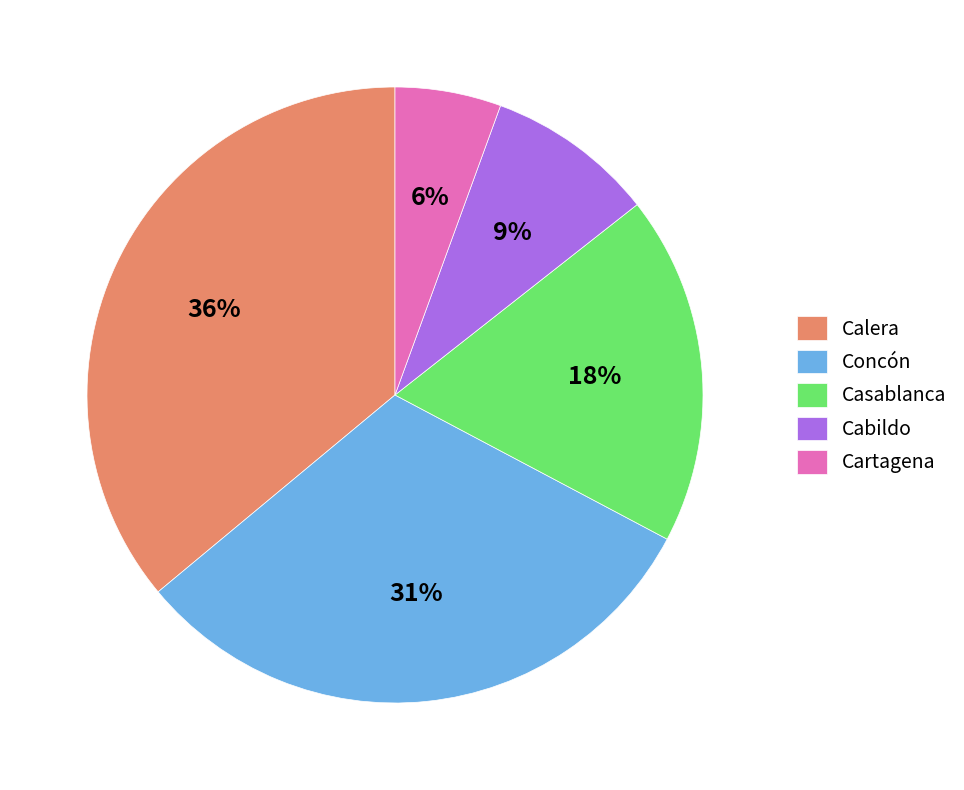

To the nearest percent, what is the difference between the largest and smallest slice percentages?

30%